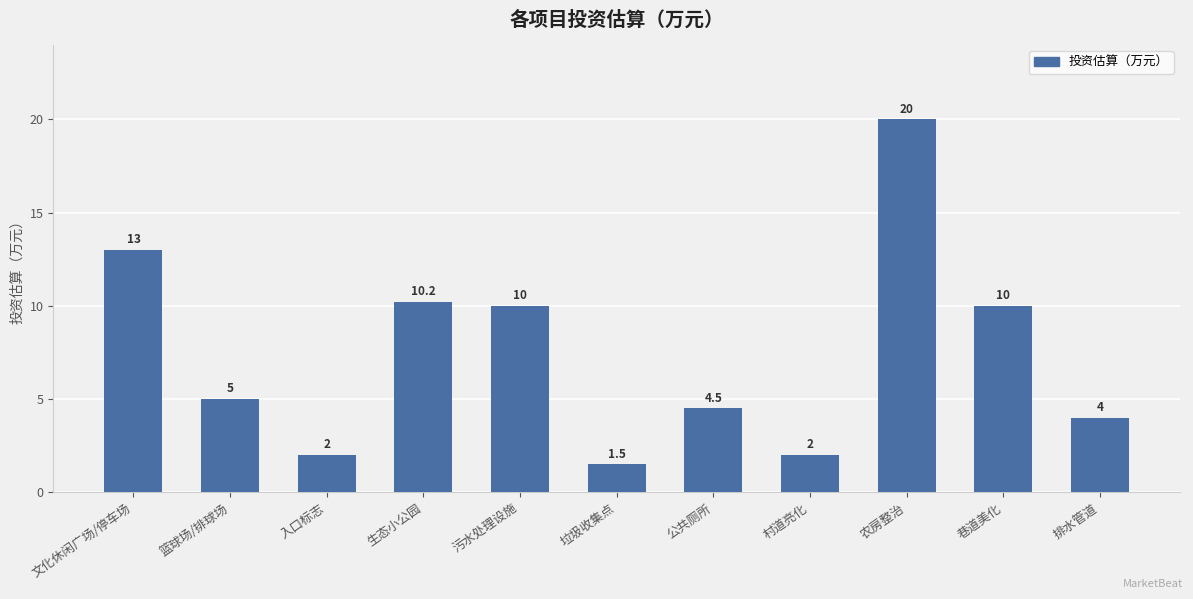

Which label corresponds to the largest value in the chart?

农房整治